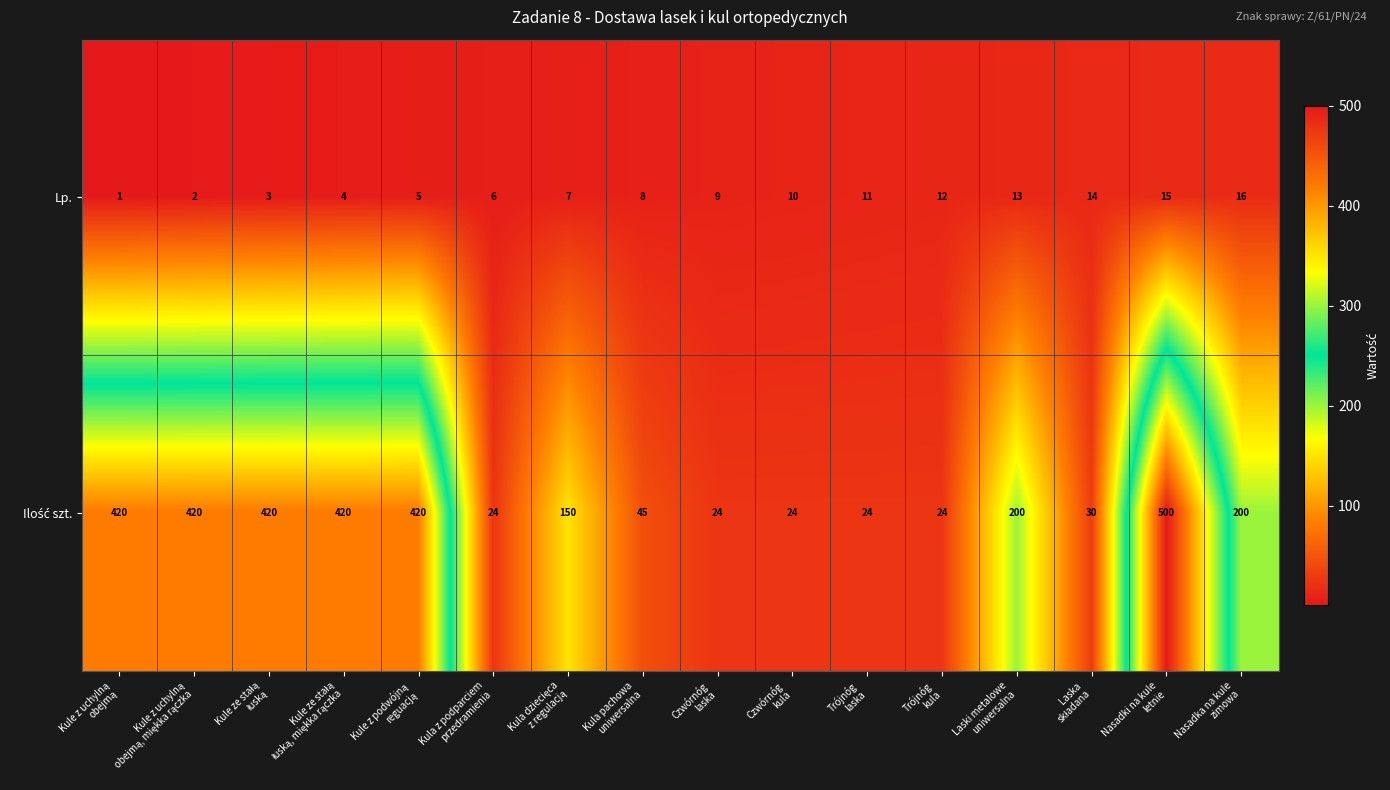

At how many categories does at least one series exceed 9?

16